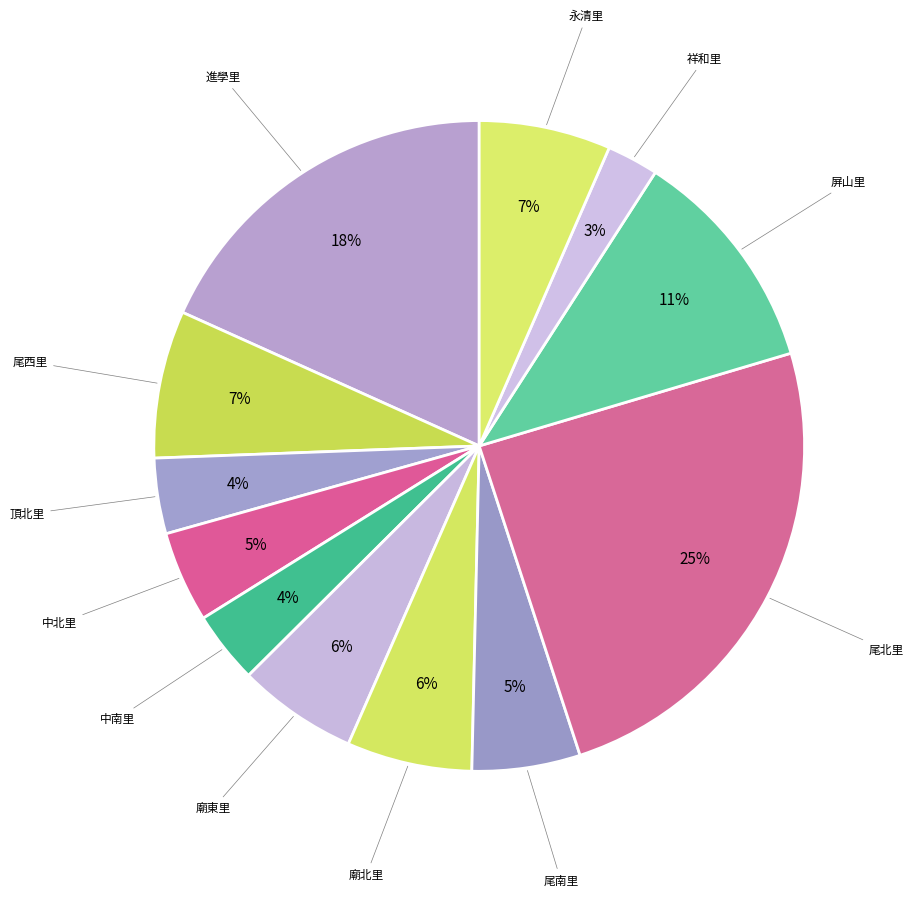

How many slices are in this pie chart?

12